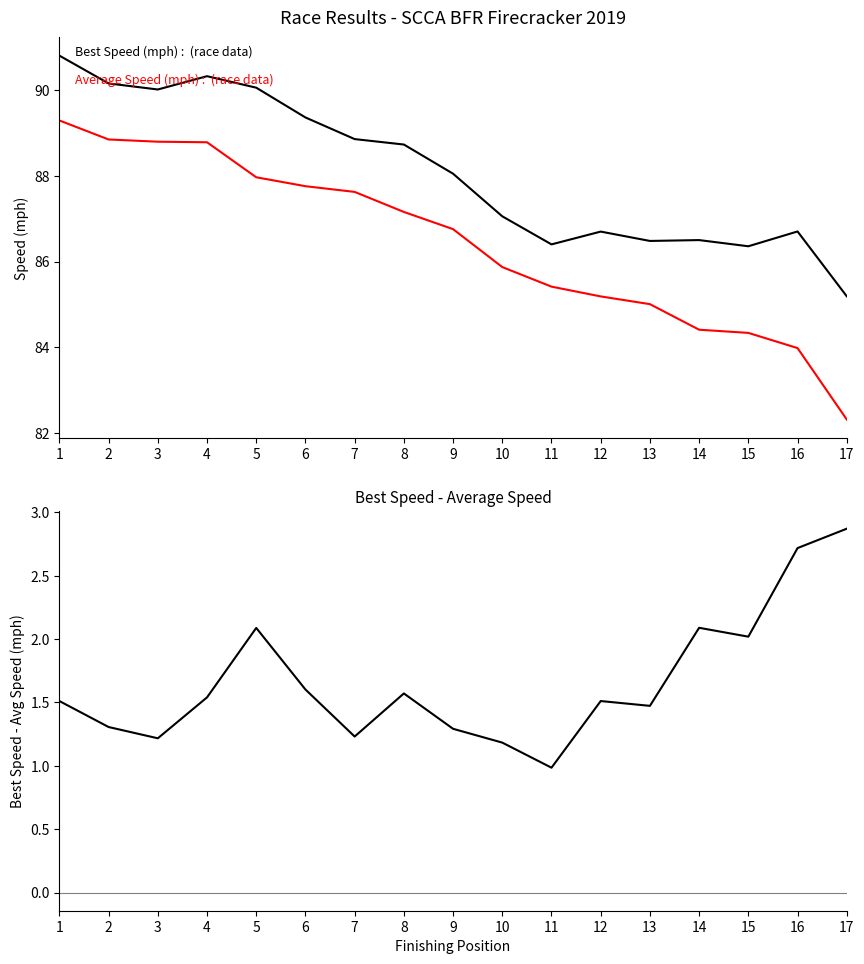

What is the sum of the Average Speed (mph) values at 9 and 13?

171.8